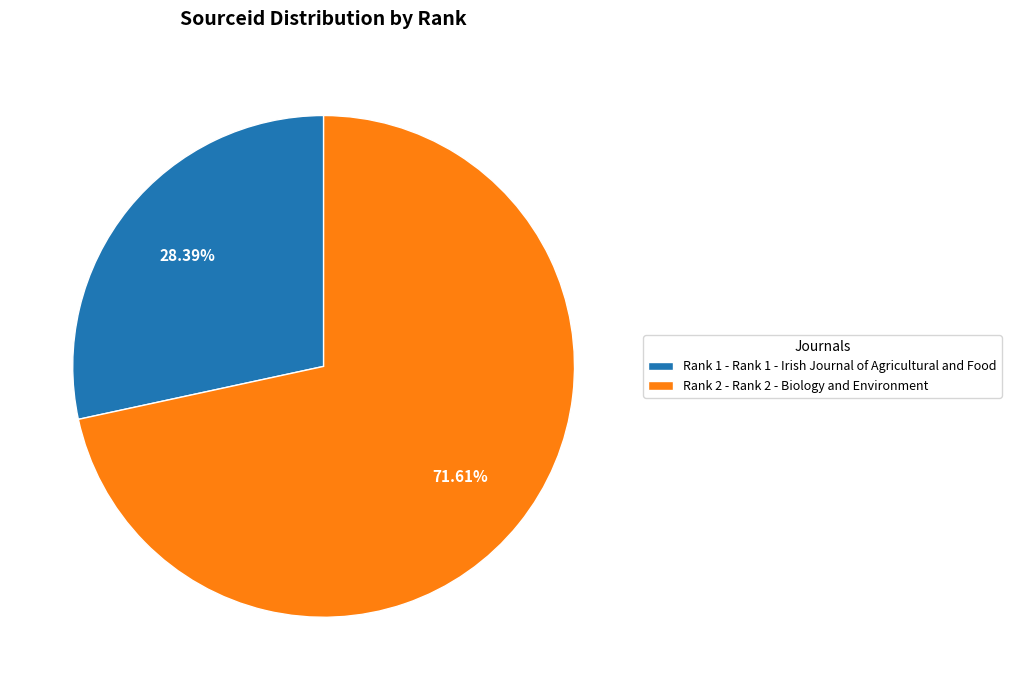

Approximately how many times larger is the value at Rank 1 - Rank 1 - Irish Journal of Agricultural and Food compared to Rank 2 - Rank 2 - Biology and Environment?

0.4